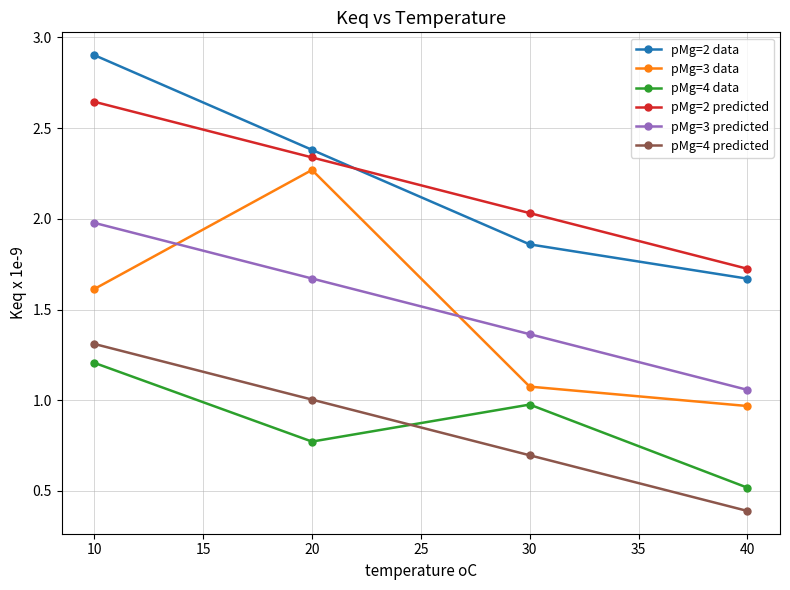

What is the sum of all pMg=3 data values?

5.9